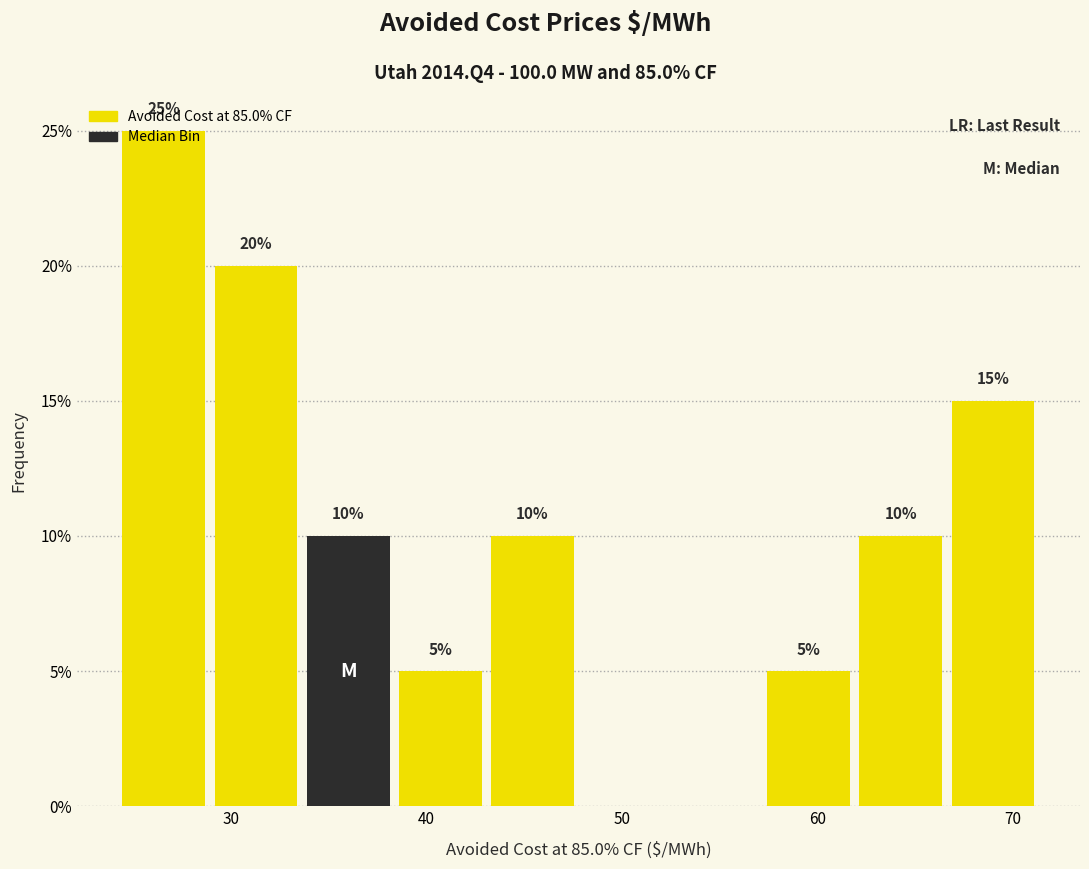

Which range on the x-axis has the tallest bar?

24 to 29